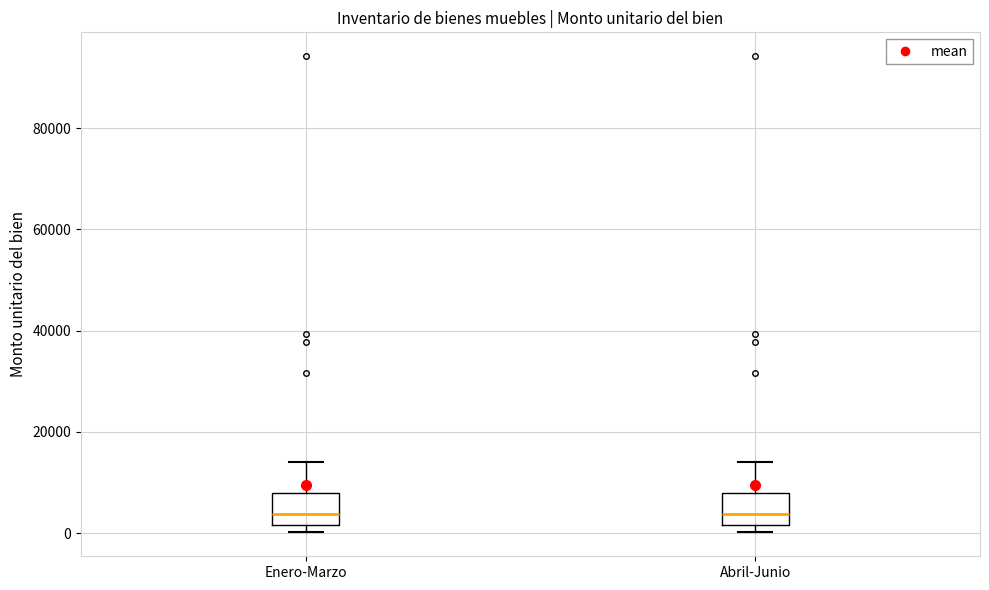

Reading left to right, read every box against the y-axis: the position of its median line, the range the box covers, and the ends of its whiskers. The values are not printed on the chart, so give them approximately, as read against the axis.

Enero-Marzo: median 4000, box 2000 to 8000, whiskers 0 to 14000
Abril-Junio: median 4000, box 2000 to 8000, whiskers 0 to 14000